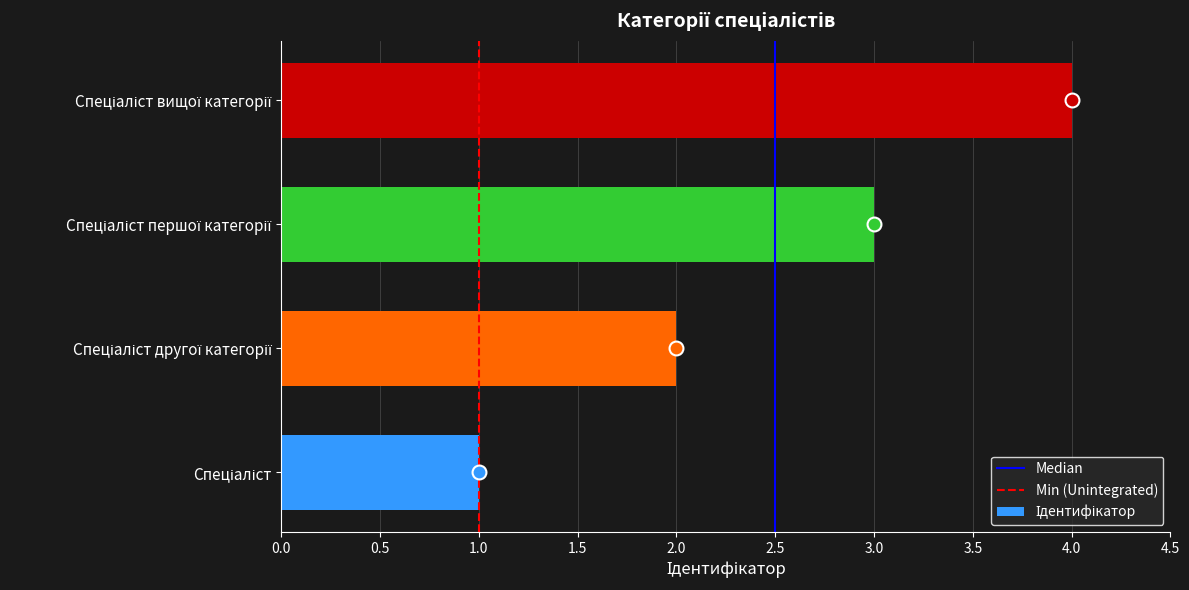

What is the difference between the maximum and minimum values?

3